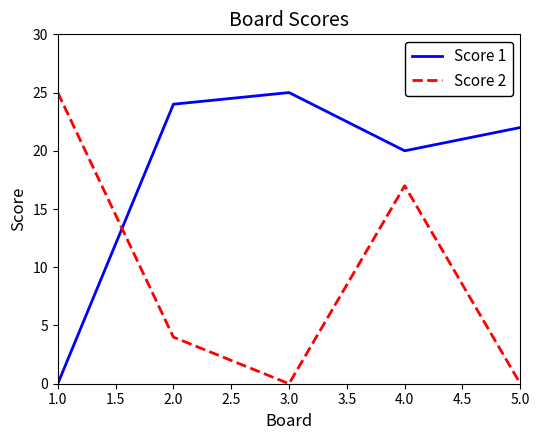

At which category is the sum across all series the highest?

4.0